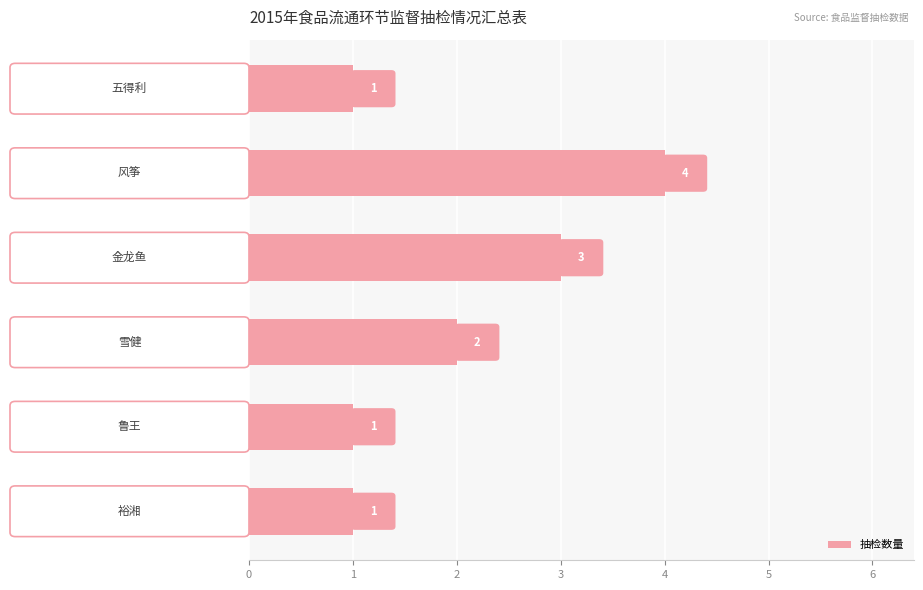

How many values are between 1 and 3?

5